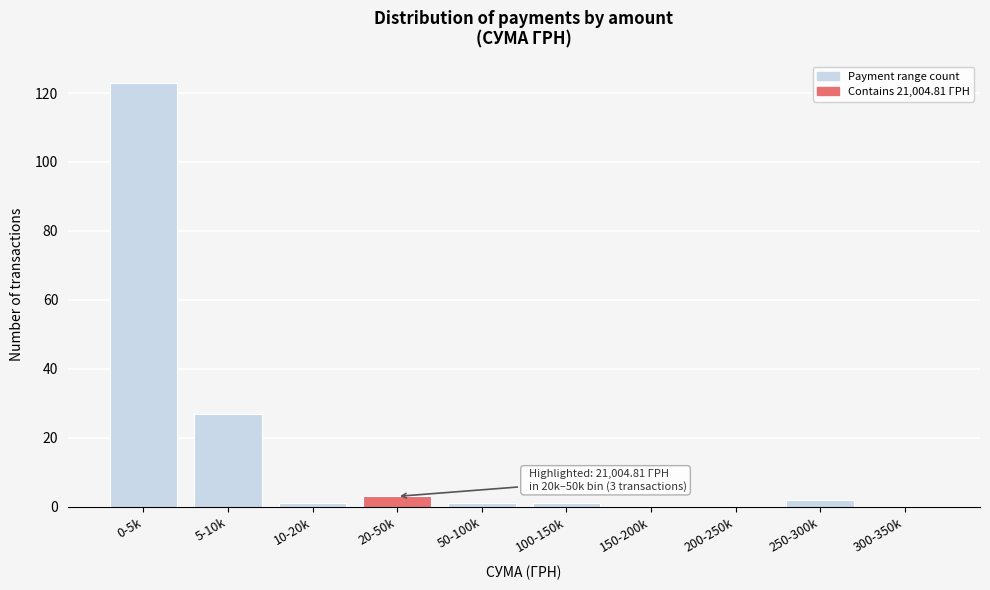

Reading left to right, list all the values displayed in this chart.

0-5k=123	5-10k=27	10-20k=1	20-50k=3	50-100k=1	100-150k=1	150-200k=0	200-250k=0	250-300k=2	300-350k=0